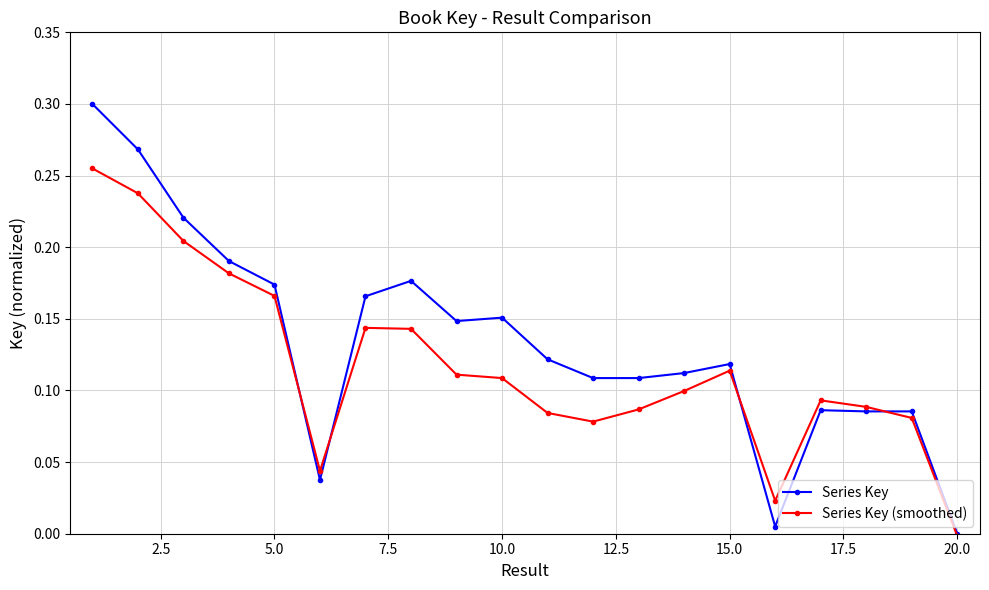

Which series has the largest range (max minus min)?

Series Key